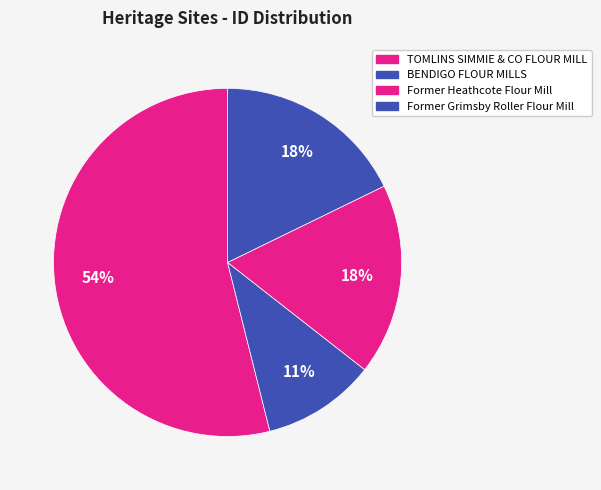

Which slice represents more than half of the pie?

TOMLINS SIMMIE & CO FLOUR MILL